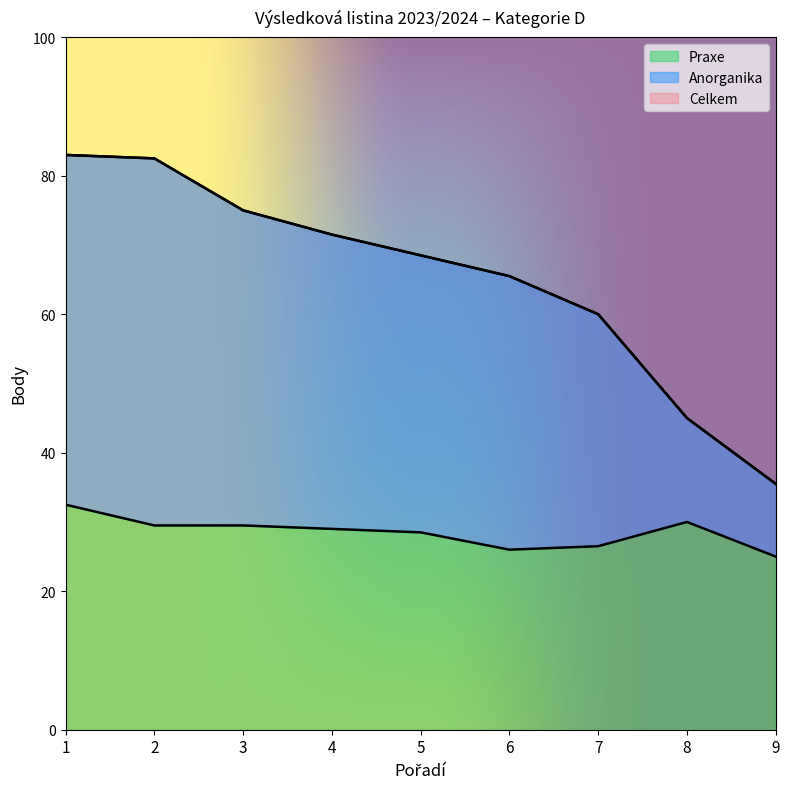

What are all the series names shown in the legend?

Anorganika, Praxe, Celkem